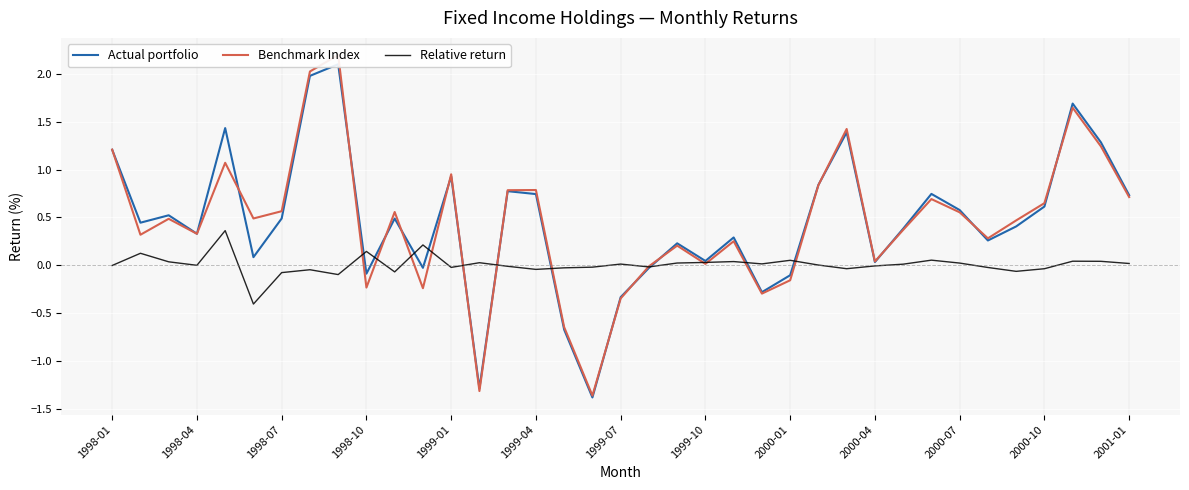

How many data points in Relative return are less than 0?

17